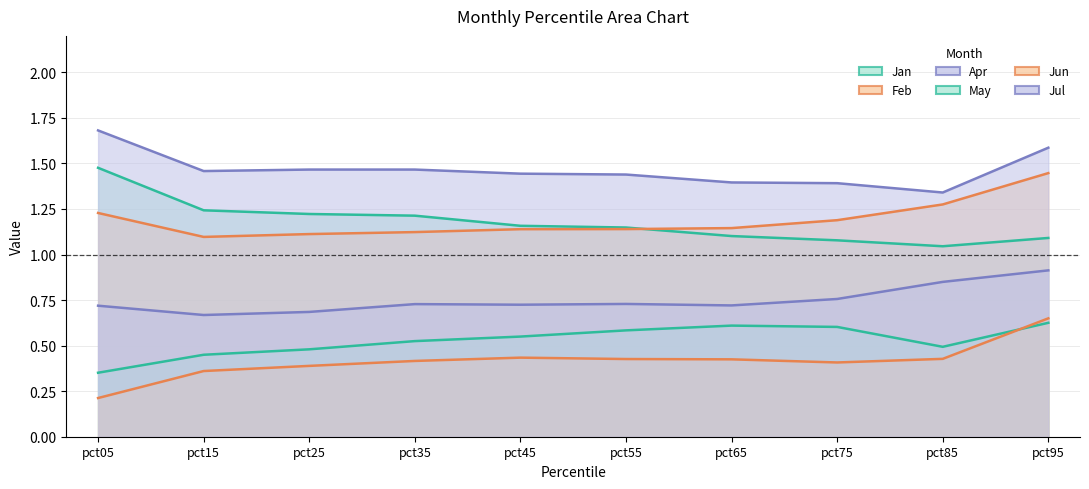

What is the total value across all series at pct25?

5.4